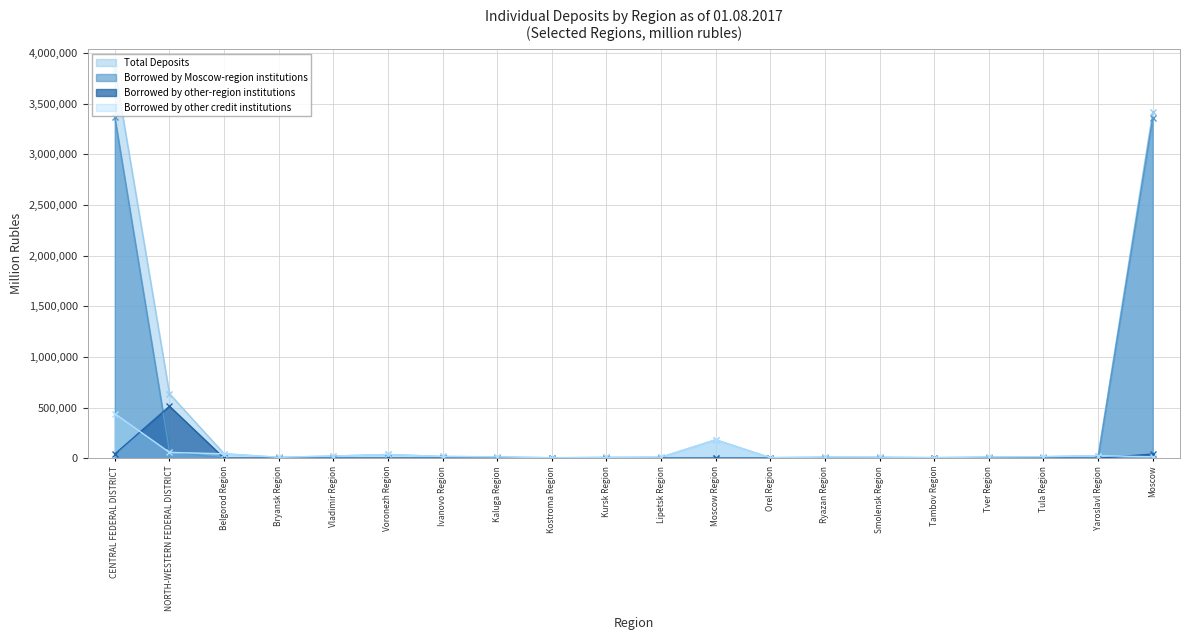

Reading left to right, what are all the values shown in this chart?

Total Deposits: 3844325	635969	44196	8715	21508	36945	17342	13926	4331	8508	10294	181995	5249	11046	9814	5581	11694	14868	25073	3413240
Borrowed by Moscow-region institutions: 3363660	65911	699	0	59	209	507	1055	474	482	323	440	0	798	0	9	41	24	219	3358322
Borrowed by other-region institutions: 41391	512836	2	0	0	111	0	0	0	0	0	0	36	32	0	0	0	0	47	41162
Borrowed by other credit institutions: 439275	57221	43496	8715	21448	36625	16835	12871	3858	8025	9971	181555	5213	10216	9814	5572	11653	14844	24807	13756